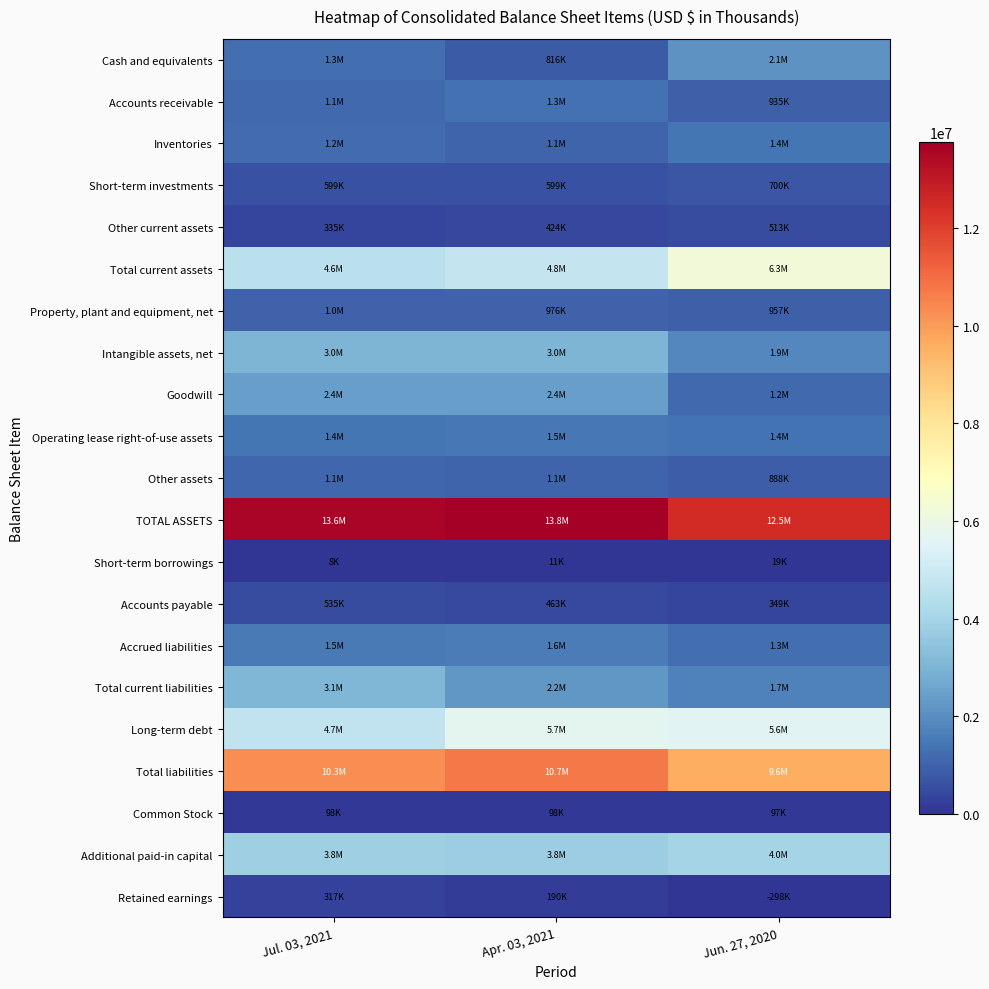

Reading right to left, transcribe all the data shown in this chart.

Cash and equivalents: Jun. 27, 2020=2145111	Apr. 03, 2021=815750	Jul. 03, 2021=1274926
Accounts receivable: Jun. 27, 2020=934984	Apr. 03, 2021=1298020	Jul. 03, 2021=1138811
Inventories: Jun. 27, 2020=1402858	Apr. 03, 2021=1061839	Jul. 03, 2021=1216818
Short-term investments: Jun. 27, 2020=700000	Apr. 03, 2021=598806	Jul. 03, 2021=598806
Other current assets: Jun. 27, 2020=513049	Apr. 03, 2021=423877	Jul. 03, 2021=334777
Total current assets: Jun. 27, 2020=6261137	Apr. 03, 2021=4785870	Jul. 03, 2021=4564138
Property, plant and equipment, net: Jun. 27, 2020=957309	Apr. 03, 2021=975876	Jul. 03, 2021=1016465
Intangible assets, net: Jun. 27, 2020=1855764	Apr. 03, 2021=3029545	Jul. 03, 2021=3027886
Goodwill: Jun. 27, 2020=1162606	Apr. 03, 2021=2425427	Jul. 03, 2021=2427324
Operating lease right-of-use assets: Jun. 27, 2020=1354308	Apr. 03, 2021=1474434	Jul. 03, 2021=1426706
Other assets: Jun. 27, 2020=887921	Apr. 03, 2021=1062877	Jul. 03, 2021=1087832
TOTAL ASSETS: Jun. 27, 2020=12479045	Apr. 03, 2021=13754029	Jul. 03, 2021=13550351
Short-term borrowings: Jun. 27, 2020=19256	Apr. 03, 2021=11061	Jul. 03, 2021=8091
Accounts payable: Jun. 27, 2020=348932	Apr. 03, 2021=463208	Jul. 03, 2021=534803
Accrued liabilities: Jun. 27, 2020=1254967	Apr. 03, 2021=1609928	Jul. 03, 2021=1527522
Total current liabilities: Jun. 27, 2020=1715463	Apr. 03, 2021=2210477	Jul. 03, 2021=3071446
Long-term debt: Jun. 27, 2020=5609792	Apr. 03, 2021=5709149	Jul. 03, 2021=4726234
Total liabilities: Jun. 27, 2020=9566447	Apr. 03, 2021=10697865	Jul. 03, 2021=10276321
Common Stock: Jun. 27, 2020=97410	Apr. 03, 2021=97985	Jul. 03, 2021=98155
Additional paid-in capital: Jun. 27, 2020=4010817	Apr. 03, 2021=3777645	Jul. 03, 2021=3824656
Retained earnings: Jun. 27, 2020=0	Apr. 03, 2021=189534	Jul. 03, 2021=317105